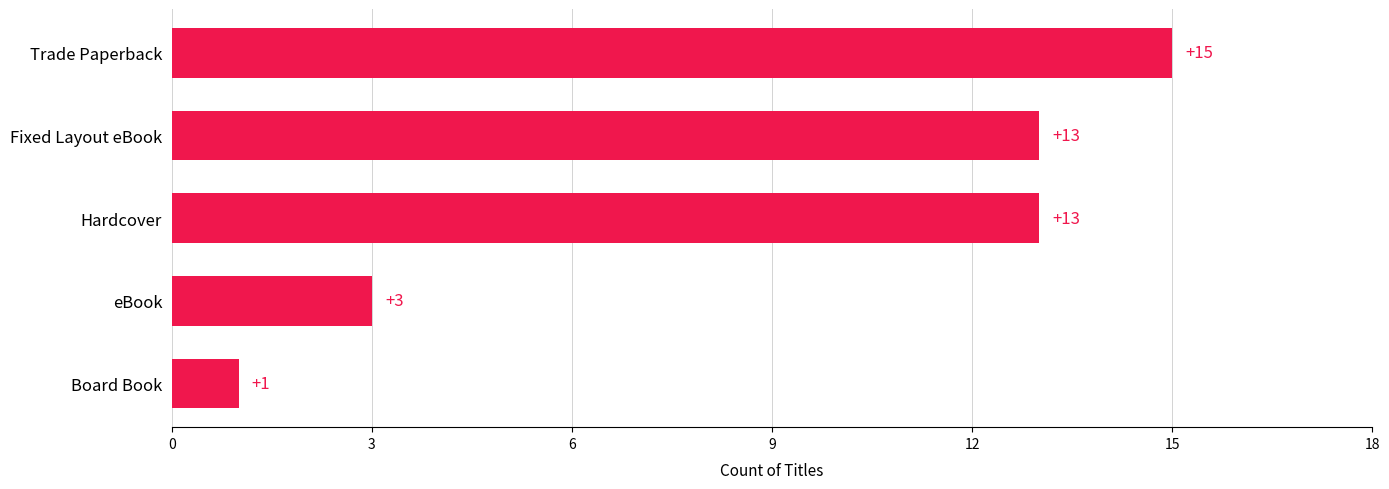

Reading bottom to top, transcribe all the data shown in this chart.

Board Book=1	eBook=3	Hardcover=13	Fixed Layout eBook=13	Trade Paperback=15